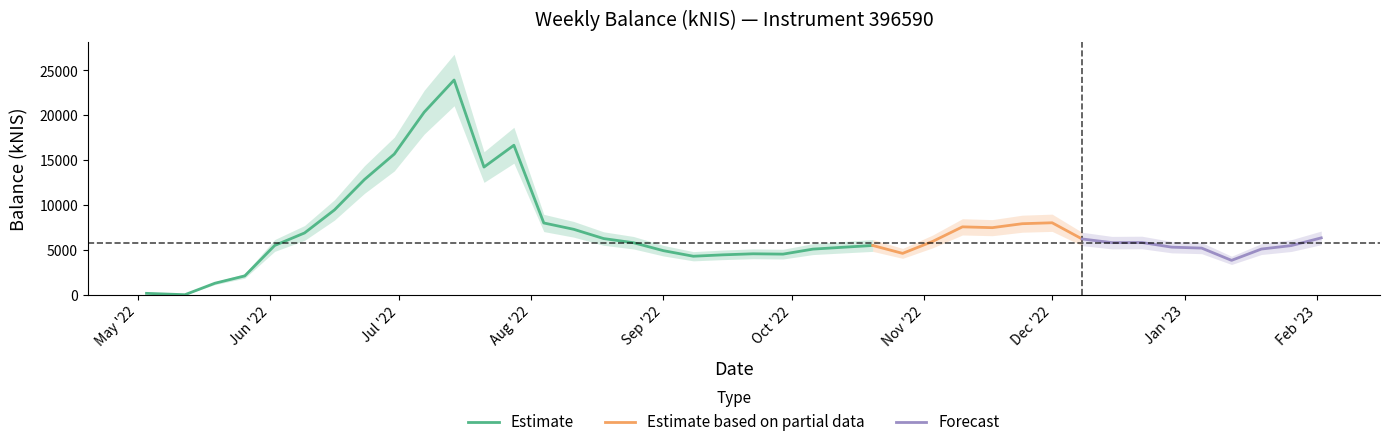

At which category does the data reach its first local valley?

2022-05-12